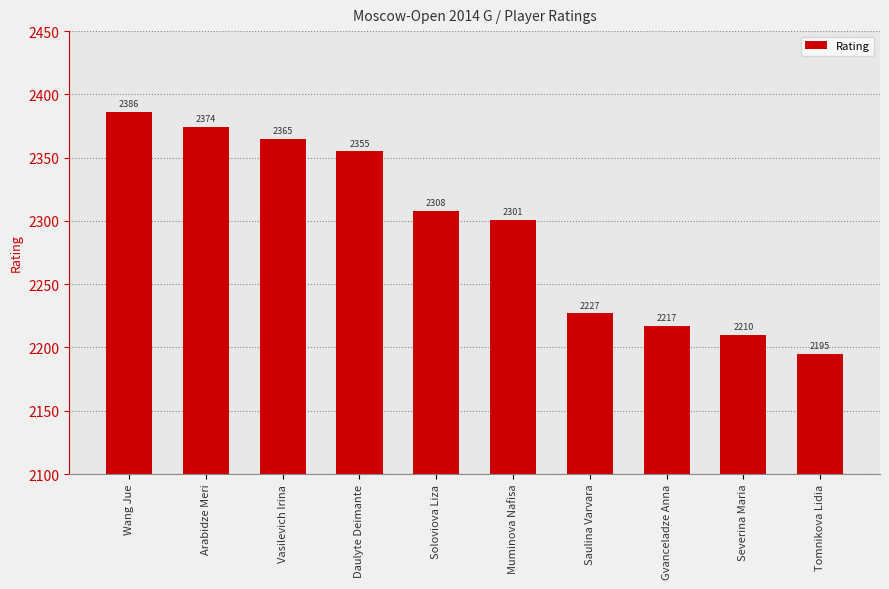

Reading left to right, extract all data points from this chart.

2386	2374	2365	2355	2308	2301	2227	2217	2210	2195